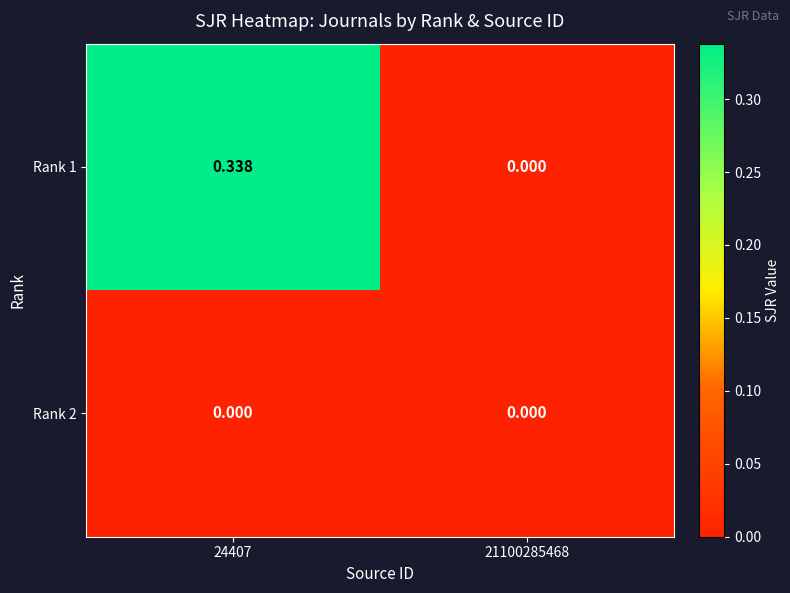

At 21100285468, list the series in order from smallest to largest.

Rank 1, Rank 2